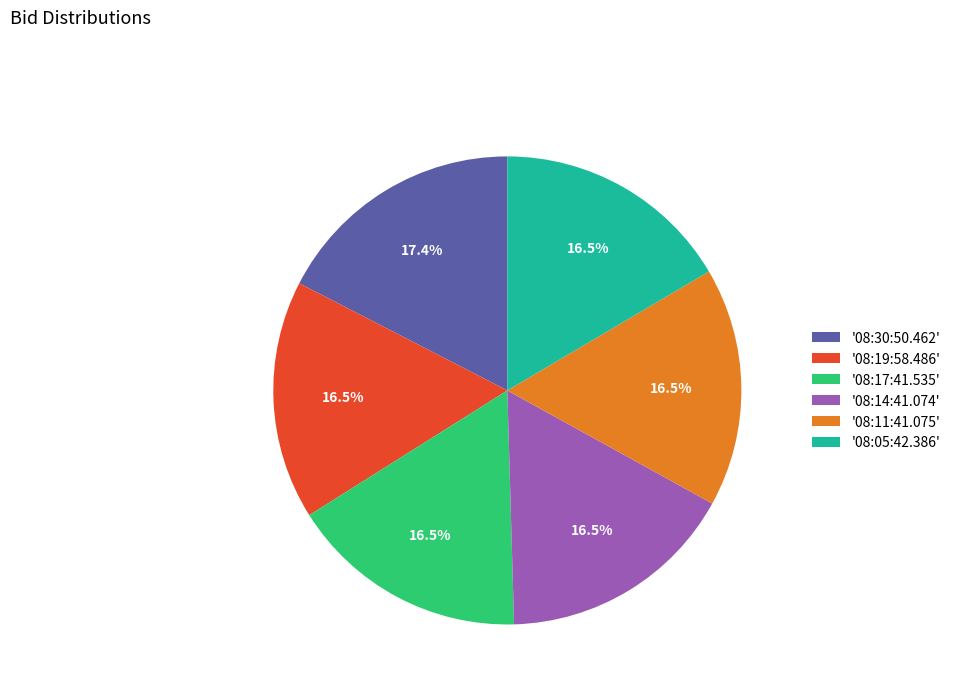

How many segments does this pie chart have?

6